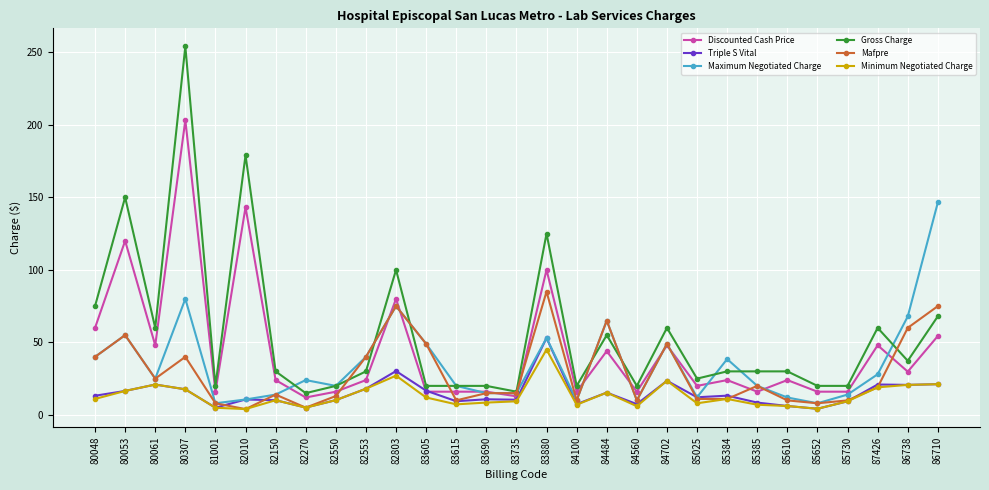

The value of Triple S Vital at 84100 is 7.4. True or false?

True